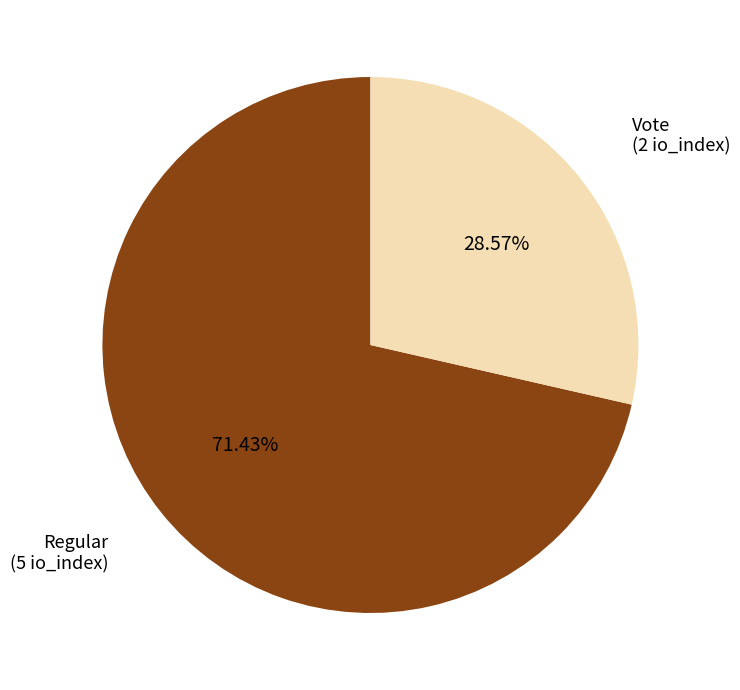

Is there a majority slice in this chart?

Yes